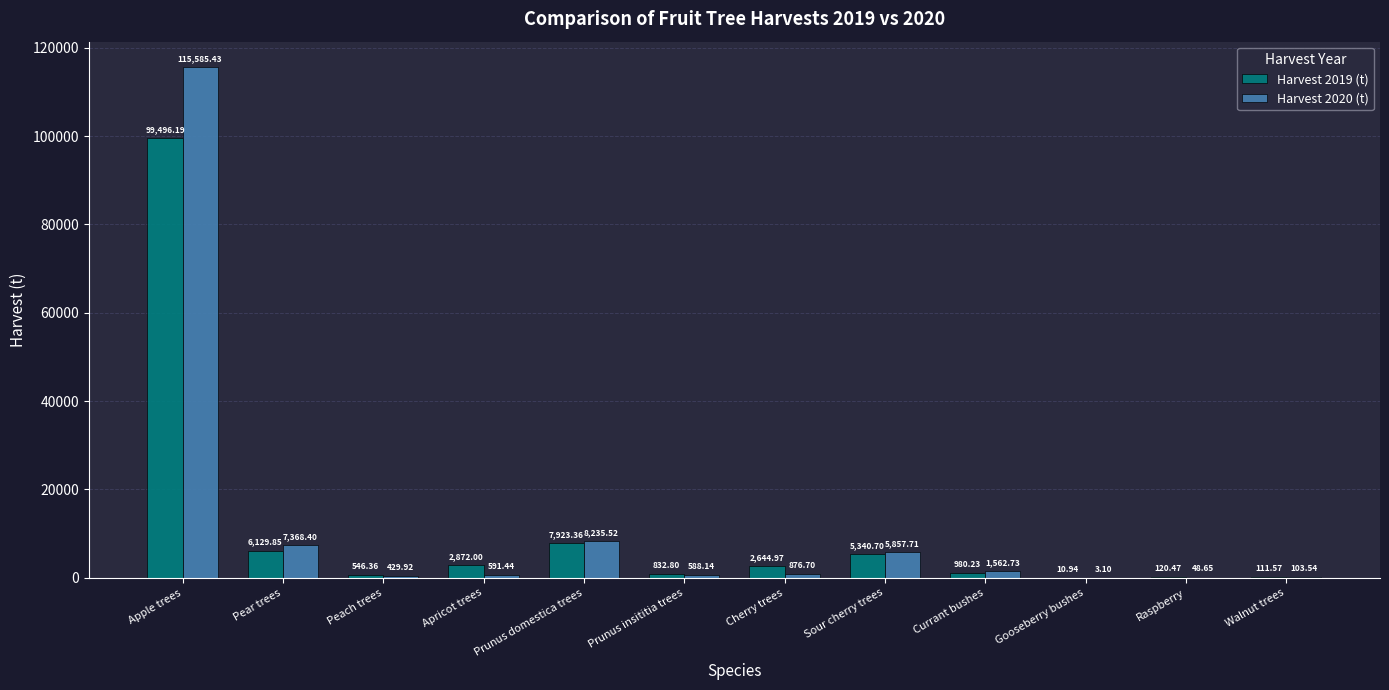

Is the value of Harvest 2020 (t) at Prunus domestica trees greater than the value of Harvest 2019 (t) at Prunus insititia trees?

Yes